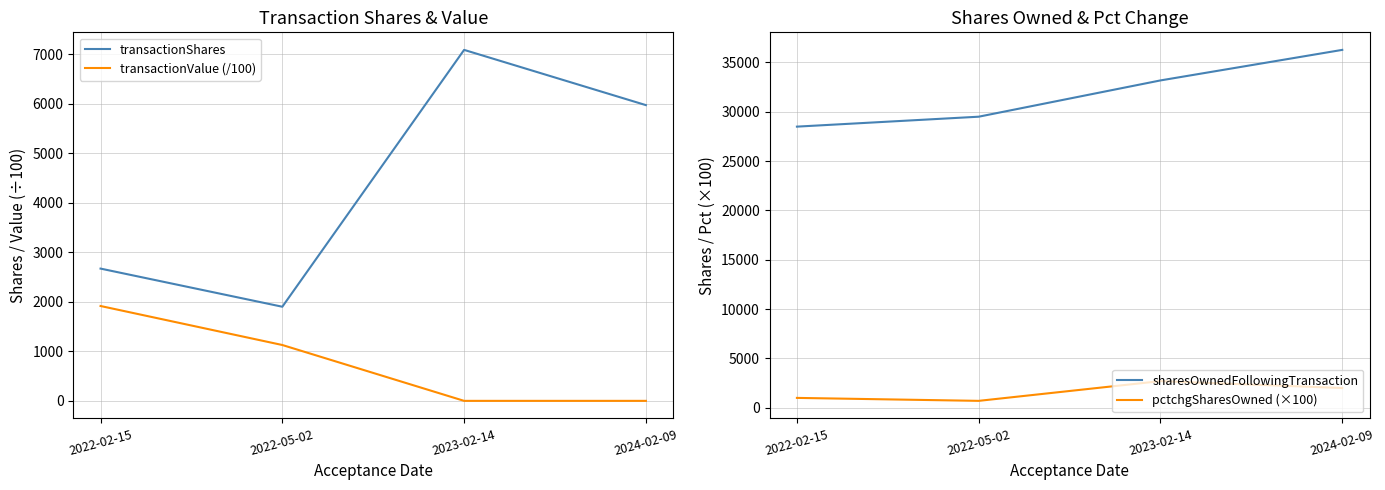

What is the greatest value displayed?

36260.0